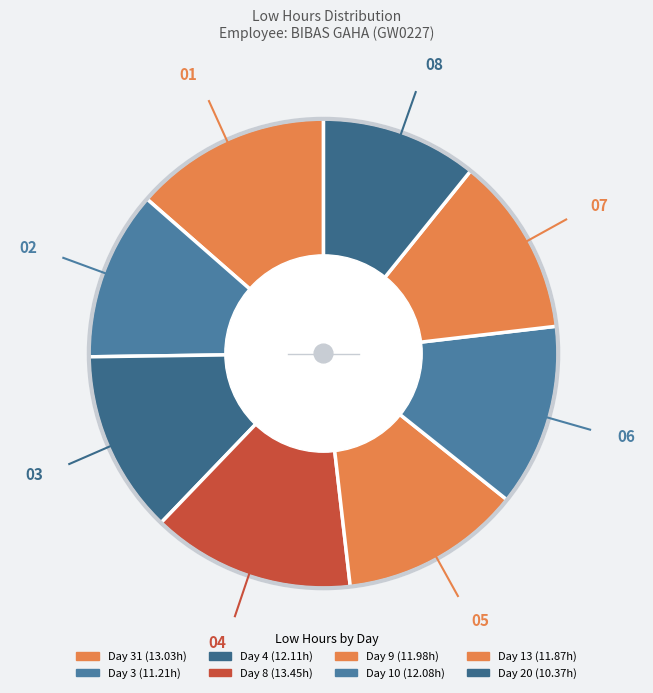

How many slices are in this pie chart?

8